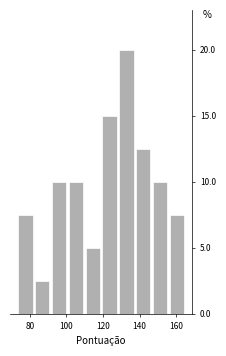

Reading left to right, transcribe this chart: for each bar, give the range it covers on the x-axis and its height. Neither the bar edges nor the heights are printed on the chart, so give them approximately, as read against the axes.

73.0 to 82.2: 7.5
82.2 to 91.4: 2.5
91.4 to 100.6: 10.0
100.6 to 109.8: 10.0
109.8 to 119.0: 5.0
119.0 to 128.2: 15.0
128.2 to 137.4: 20.0
137.4 to 146.6: 12.5
146.6 to 155.8: 10.0
155.8 to 165.0: 7.5